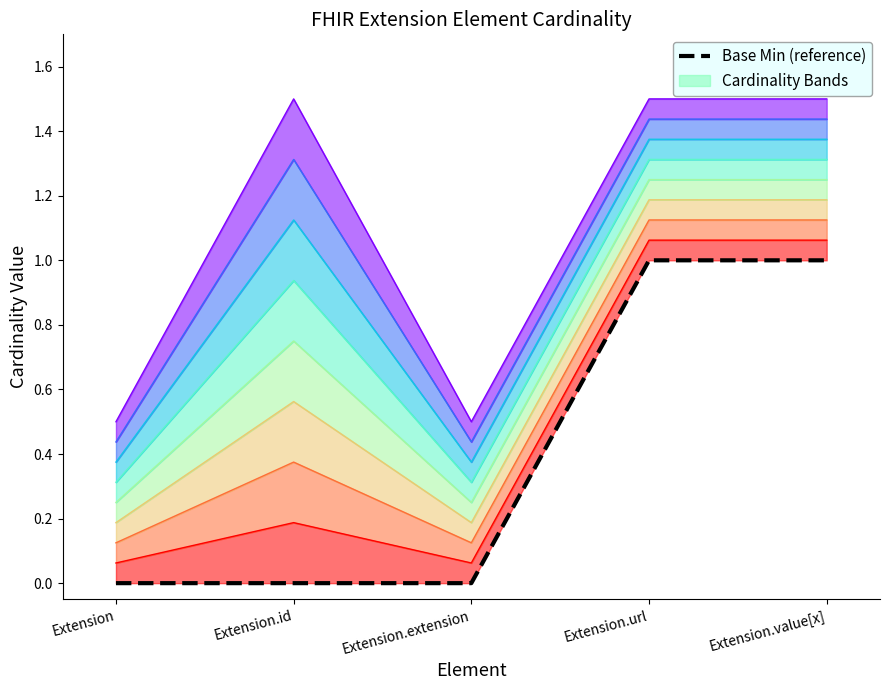

What is the difference between the second highest and minimum values?

1